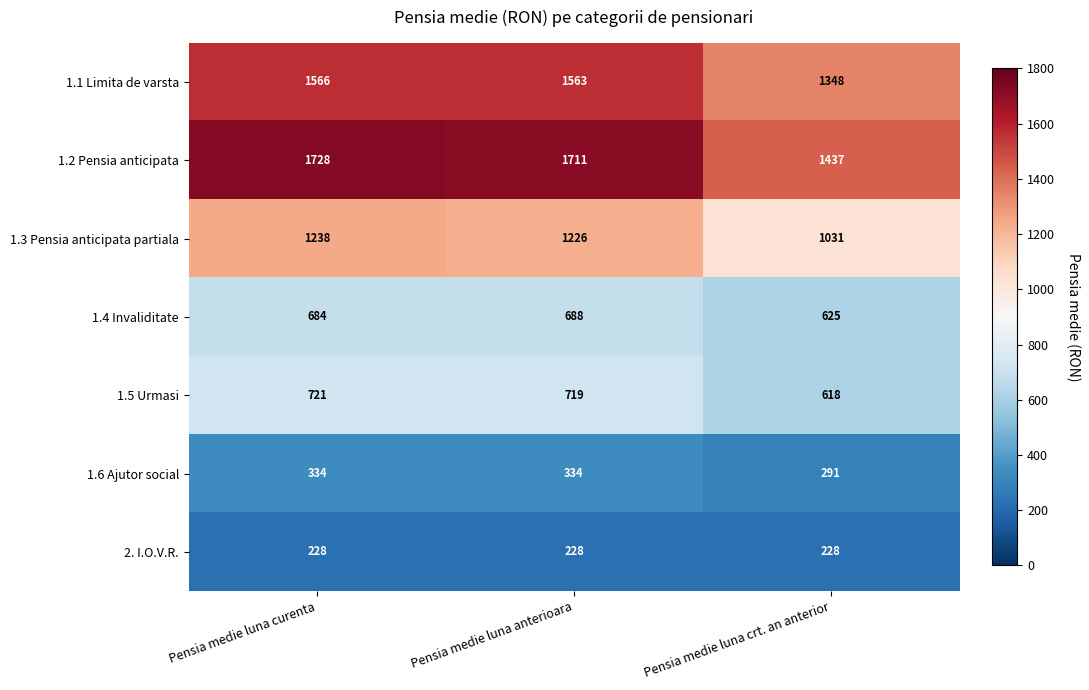

List the series in order of their peak value, highest first.

1.2 Pensia anticipata, 1.1 Limita de varsta, 1.3 Pensia anticipata partiala, 1.5 Urmasi, 1.4 Invaliditate, 1.6 Ajutor social, 2. I.O.V.R.